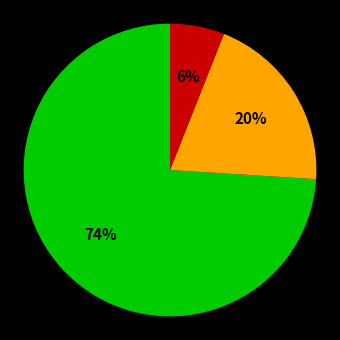

Is there any slice that represents more than half of the pie?

Yes